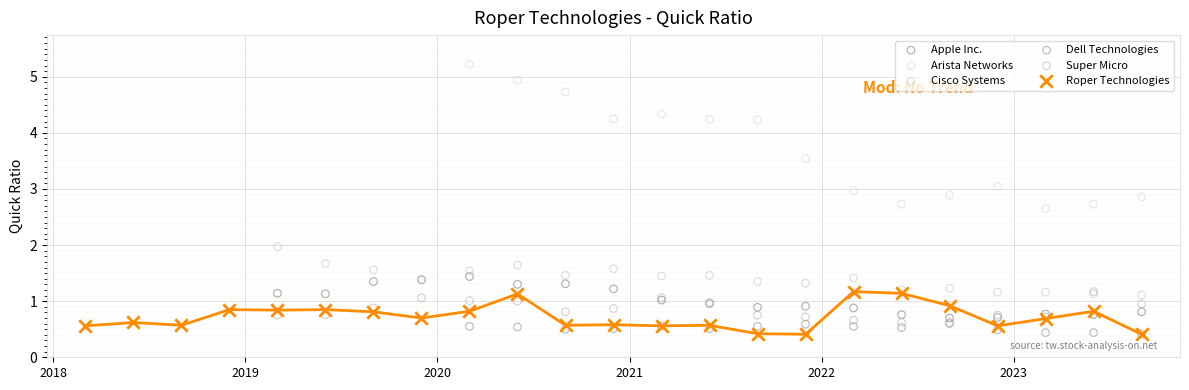

Which series has the widest spread of Y values?

Arista Networks